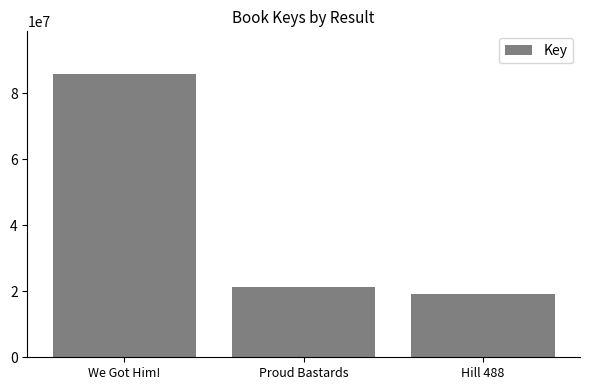

The value at Hill 488 is 19268922. True or false?

True